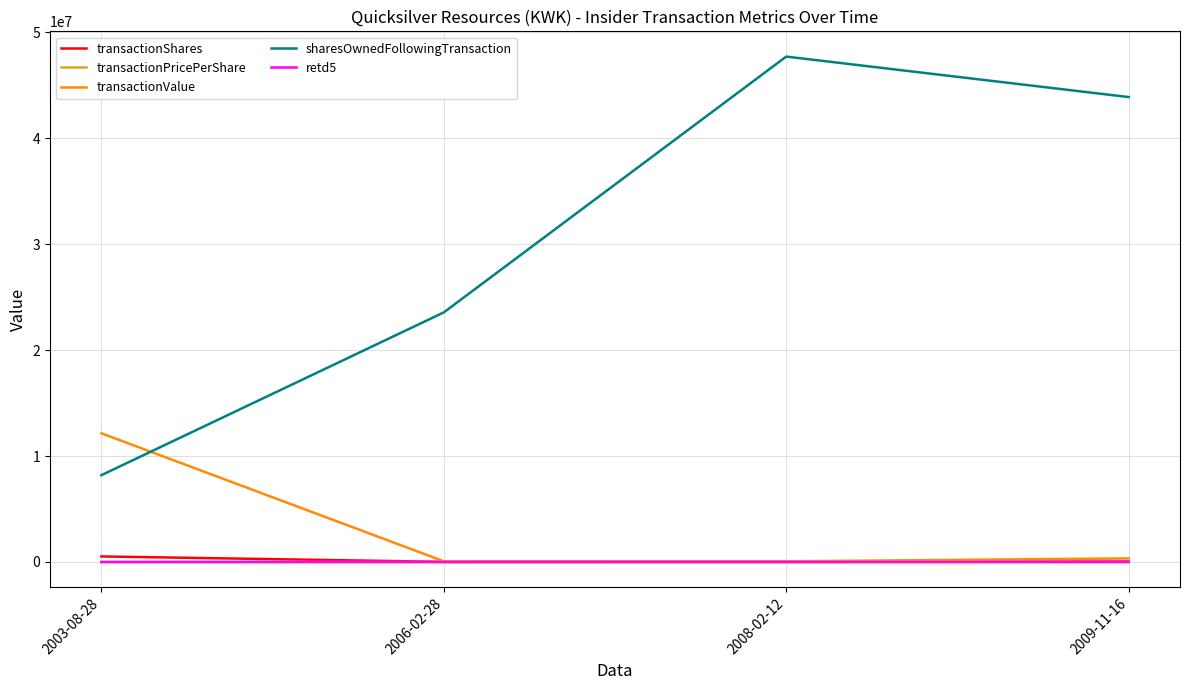

True or false: sharesOwnedFollowingTransaction and transactionShares cross at least once.

False